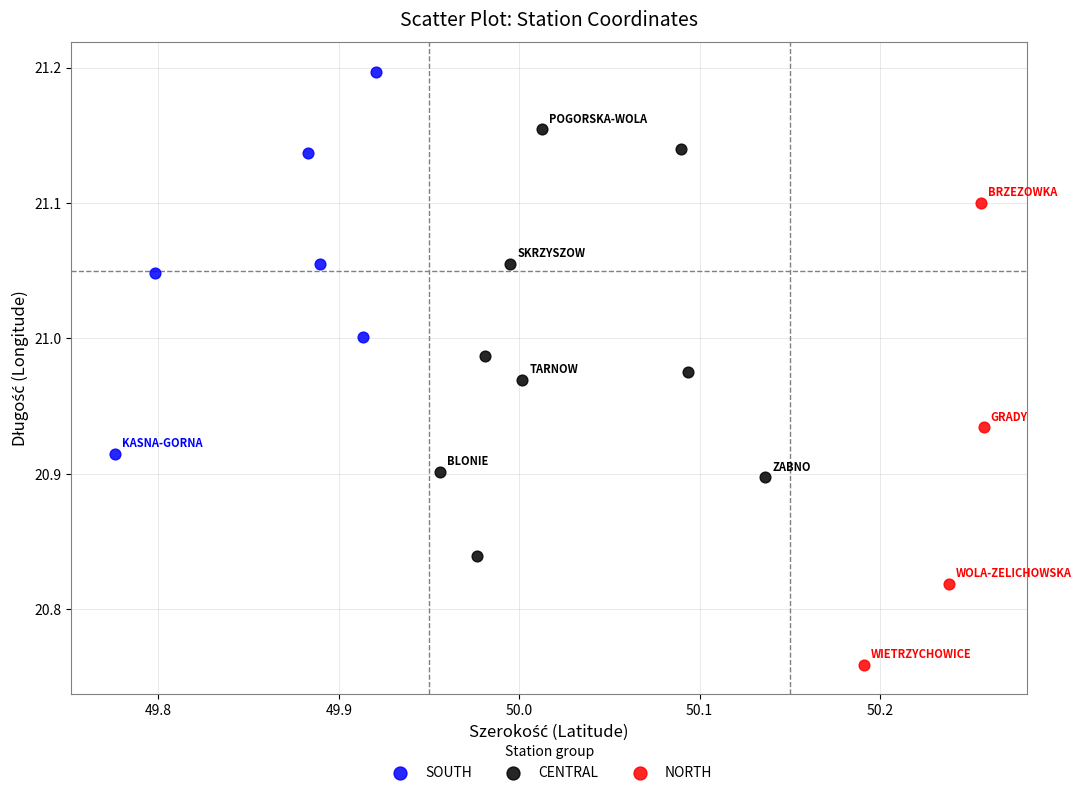

Which series contains the highest Y value?

SOUTH